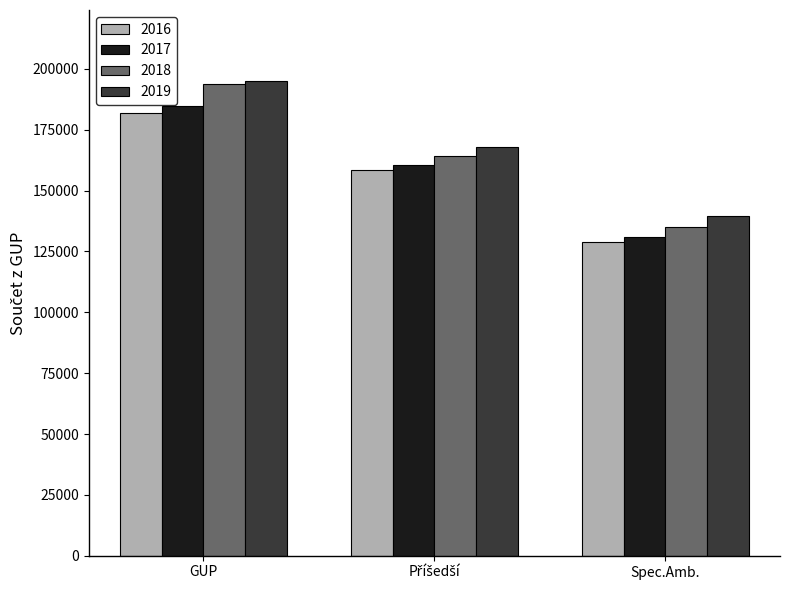

How many values in the 2018 series are below 164199?

1